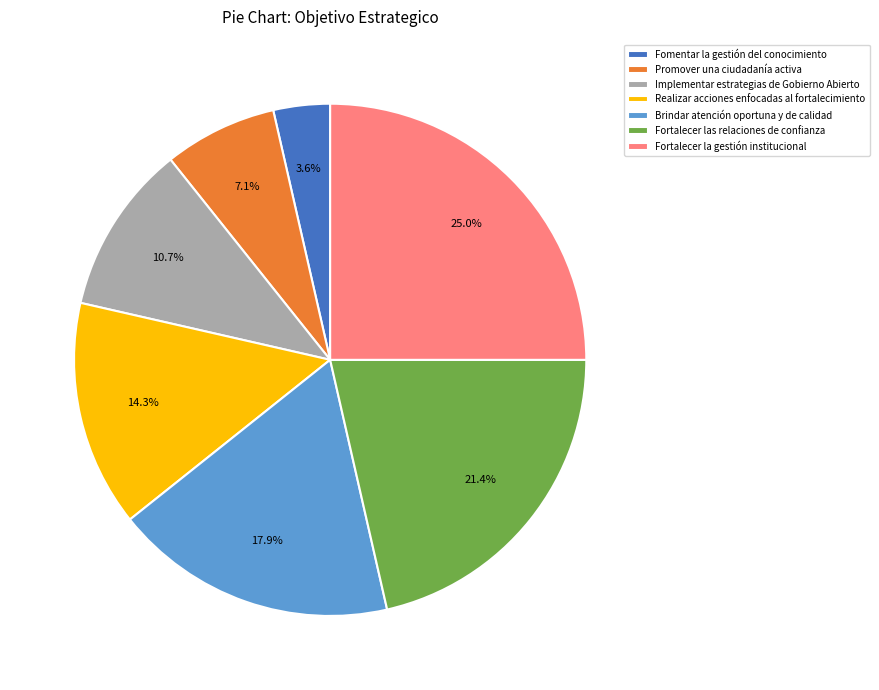

How many slices are in this pie chart?

7